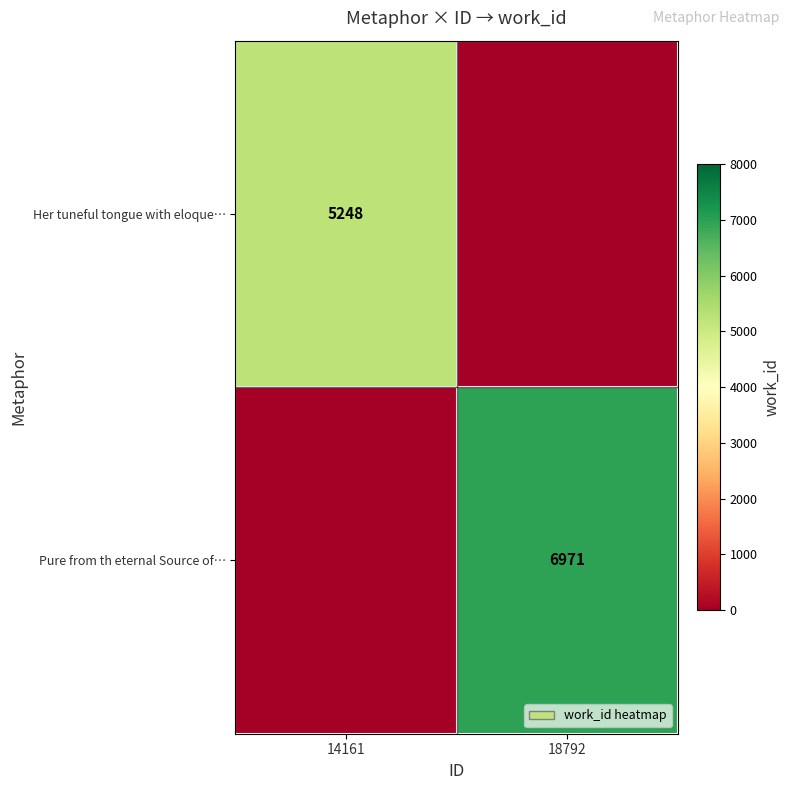

The Her tuneful tongue with eloque… series shows 5248 at 14161. True or false?

True